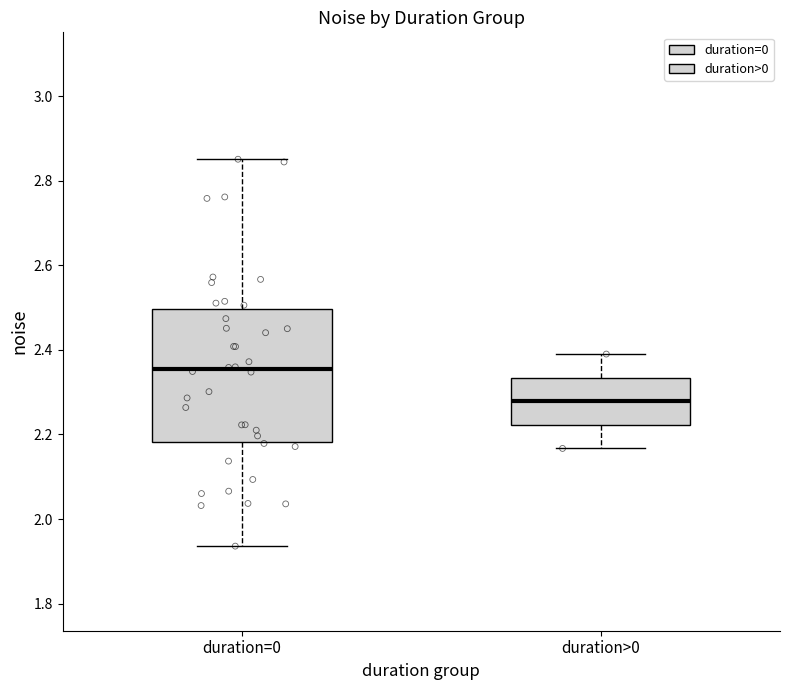

Reading left to right, transcribe this box plot: for each box, give where its median line is, the range the box spans, and where its two whiskers end, as read against the y-axis. The values are not printed on the chart, so give them approximately, as read against the axis.

duration=0: median 2.36, box 2.18 to 2.50, whiskers 1.94 to 2.86
duration>0: median 2.28, box 2.22 to 2.34, whiskers 2.16 to 2.38